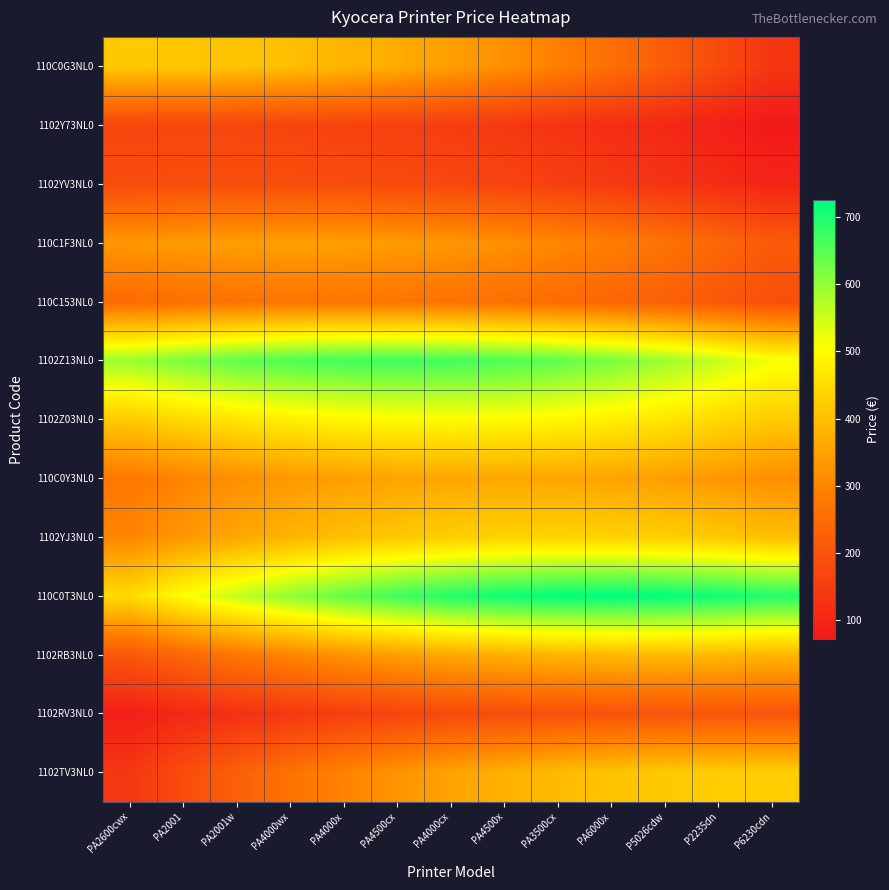

Reading left to right, extract all data points from this chart.

110C0G3NL0: PA2600cwx=415.3	PA2001=413.4	PA2001w=407.5	PA4000wx=397.6	PA4000x=383.9	PA4500cx=366.2	PA4000cx=344.5	PA4500x=319.0	PA3500cx=289.5	PA6000x=256.1	P5026cdw=218.7	P2235dn=177.4	P6230cdn=132.2
1102Y73NL0: PA2600cwx=167.2	PA2001=168.0	PA2001w=167.2	PA4000wx=164.8	PA4000x=160.8	PA4500cx=155.3	PA4000cx=148.1	PA4500x=139.4	PA3500cx=129.0	PA6000x=117.1	P5026cdw=103.6	P2235dn=88.5	P6230cdn=71.8
1102YV3NL0: PA2600cwx=182.5	PA2001=185.1	PA2001w=186.0	PA4000wx=185.1	PA4000x=182.5	PA4500cx=178.1	PA4000cx=171.9	PA4500x=164.0	PA3500cx=154.3	PA6000x=142.9	P5026cdw=129.6	P2235dn=114.7	P6230cdn=98.0
110C1F3NL0: PA2600cwx=330.3	PA2001=338.5	PA2001w=343.4	PA4000wx=345.0	PA4000x=343.4	PA4500cx=338.5	PA4000cx=330.3	PA4500x=318.9	PA3500cx=304.2	PA6000x=286.2	P5026cdw=265.0	P2235dn=240.5	P6230cdn=212.7
110C153NL0: PA2600cwx=248.4	PA2001=257.3	PA2001w=263.7	PA4000wx=267.5	PA4000x=268.8	PA4500cx=267.5	PA4000cx=263.7	PA4500x=257.3	PA3500cx=248.4	PA6000x=237.0	P5026cdw=223.0	P2235dn=206.5	P6230cdn=187.4
1102Z13NL0: PA2600cwx=592.5	PA2001=621.1	PA2001w=643.4	PA4000wx=659.3	PA4000x=668.8	PA4500cx=672.0	PA4000cx=668.8	PA4500x=659.3	PA3500cx=643.4	PA6000x=621.1	P5026cdw=592.5	P2235dn=557.5	P6230cdn=516.1
1102Z03NL0: PA2600cwx=418.1	PA2001=444.4	PA2001w=465.8	PA4000wx=482.5	PA4000x=494.5	PA4500cx=501.6	PA4000cx=504.0	PA4500x=501.6	PA3500cx=494.5	PA6000x=482.5	P5026cdw=465.8	P2235dn=444.4	P6230cdn=418.1
110C0Y3NL0: PA2600cwx=275.6	PA2001=297.7	PA2001w=316.3	PA4000wx=331.6	PA4000x=343.5	PA4500cx=352.0	PA4000cx=357.1	PA4500x=358.8	PA3500cx=357.1	PA6000x=352.0	P5026cdw=343.5	P2235dn=331.6	P6230cdn=316.3
1102YJ3NL0: PA2600cwx=301.1	PA2001=331.8	PA2001w=358.4	PA4000wx=380.9	PA4000x=399.3	PA4500cx=413.6	PA4000cx=423.8	PA4500x=430.0	PA3500cx=432.0	PA6000x=430.0	P5026cdw=423.8	P2235dn=413.6	P6230cdn=399.3
110C0T3NL0: PA2600cwx=447.6	PA2001=506.1	PA2001w=557.6	PA4000wx=602.3	PA4000x=640.1	PA4500cx=671.0	PA4000cx=695.1	PA4500x=712.3	PA3500cx=722.6	PA6000x=726.0	P5026cdw=722.6	P2235dn=712.3	P6230cdn=695.1
1102RB3NL0: PA2600cwx=205.8	PA2001=241.0	PA2001w=272.4	PA4000wx=300.2	PA4000x=324.2	PA4500cx=344.6	PA4000cx=361.2	PA4500x=374.2	PA3500cx=383.4	PA6000x=389.0	P5026cdw=390.8	P2235dn=389.0	P6230cdn=383.4
1102RV3NL0: PA2600cwx=85.1	PA2001=104.9	PA2001w=122.8	PA4000wx=138.8	PA4000x=153.0	PA4500cx=165.2	PA4000cx=175.6	PA4500x=184.1	PA3500cx=190.7	PA6000x=195.4	P5026cdw=198.2	P2235dn=199.2	P6230cdn=198.2
1102TV3NL0: PA2600cwx=135.0	PA2001=181.2	PA2001w=223.4	PA4000wx=261.5	PA4000x=295.7	PA4500cx=325.8	PA4000cx=351.9	PA4500x=374.0	PA3500cx=392.0	PA6000x=406.1	P5026cdw=416.1	P2235dn=422.2	P6230cdn=424.2